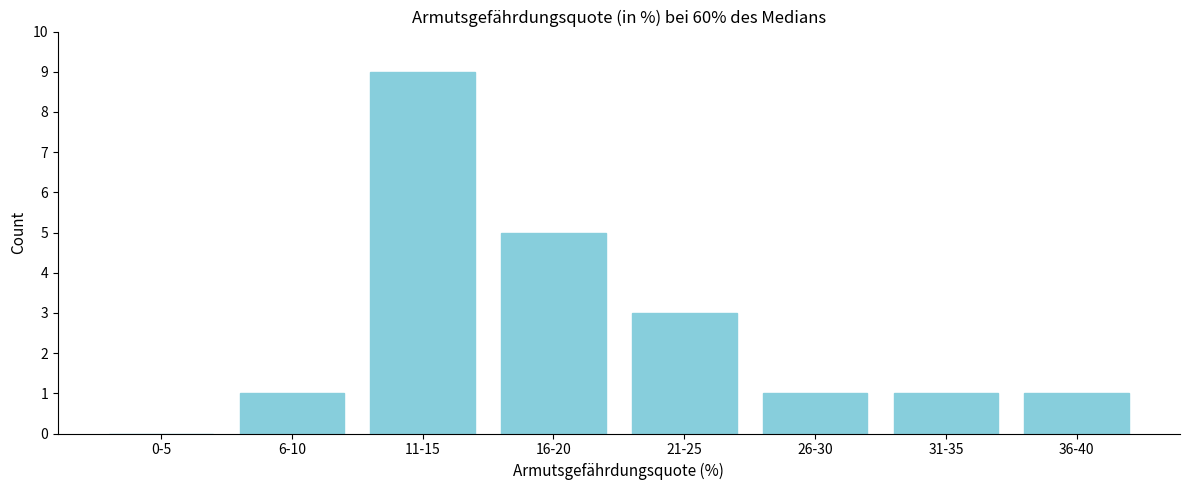

Reading left to right, what are all the values shown in this chart?

0-5=0	6-10=1	11-15=9	16-20=5	21-25=3	26-30=1	31-35=1	36-40=1